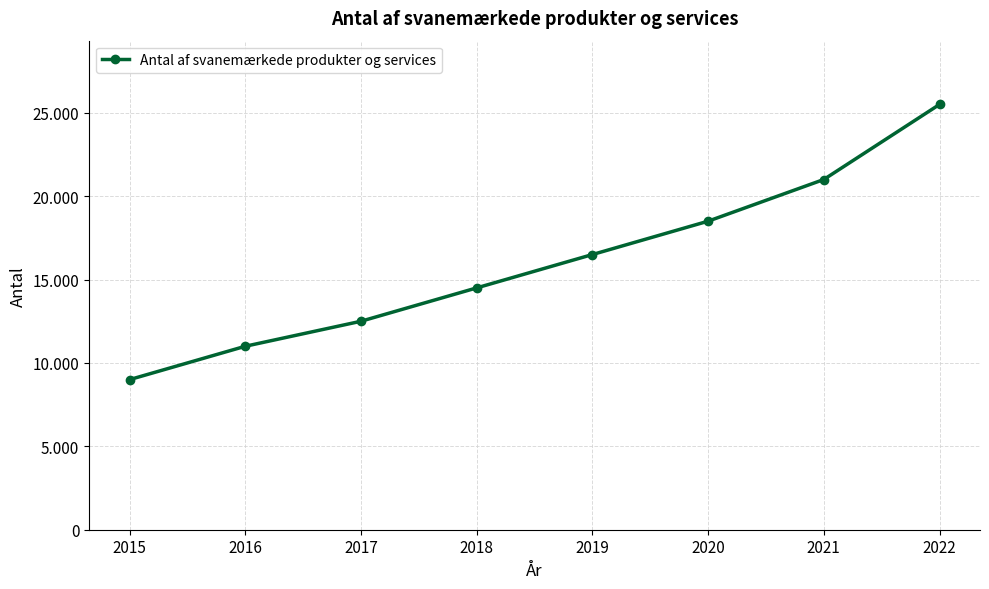

Reading left to right, what are all the values shown in this chart?

9000	11000	12500	14500	16500	18500	21000	25500